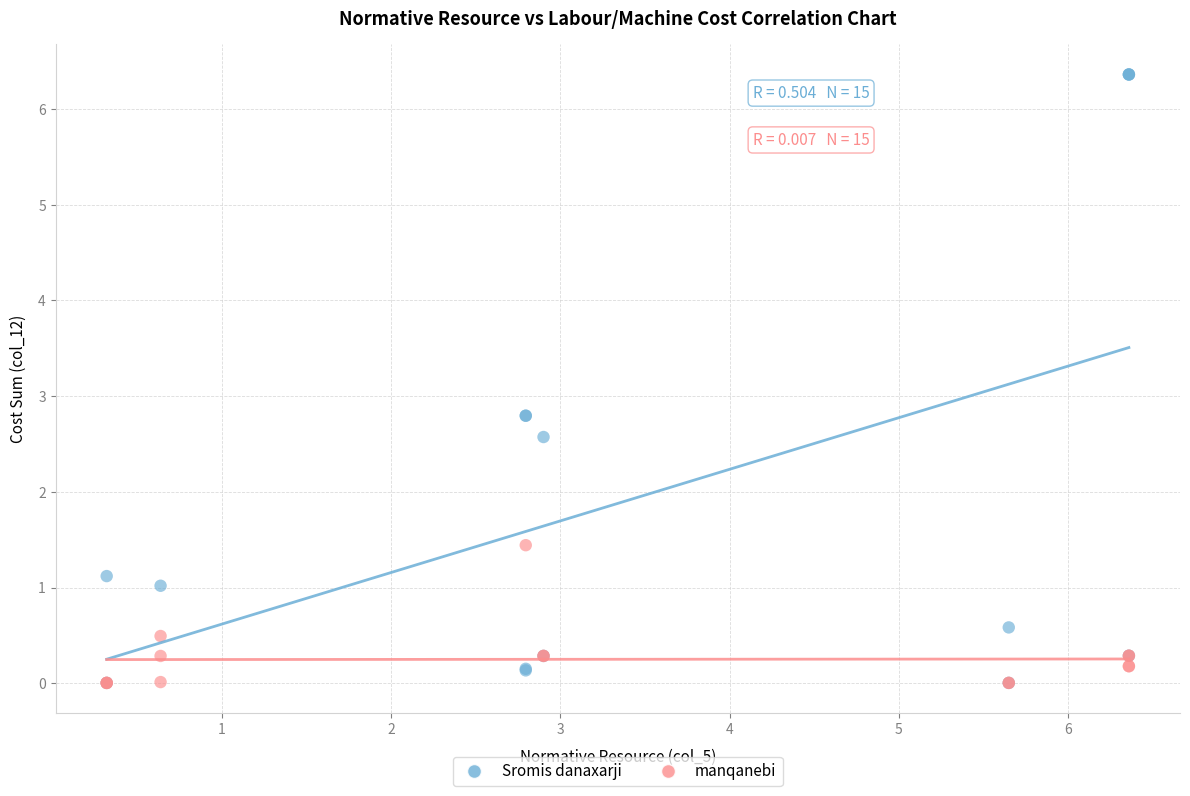

Which series has the largest Y range (max minus min)?

Sromis danaxarji